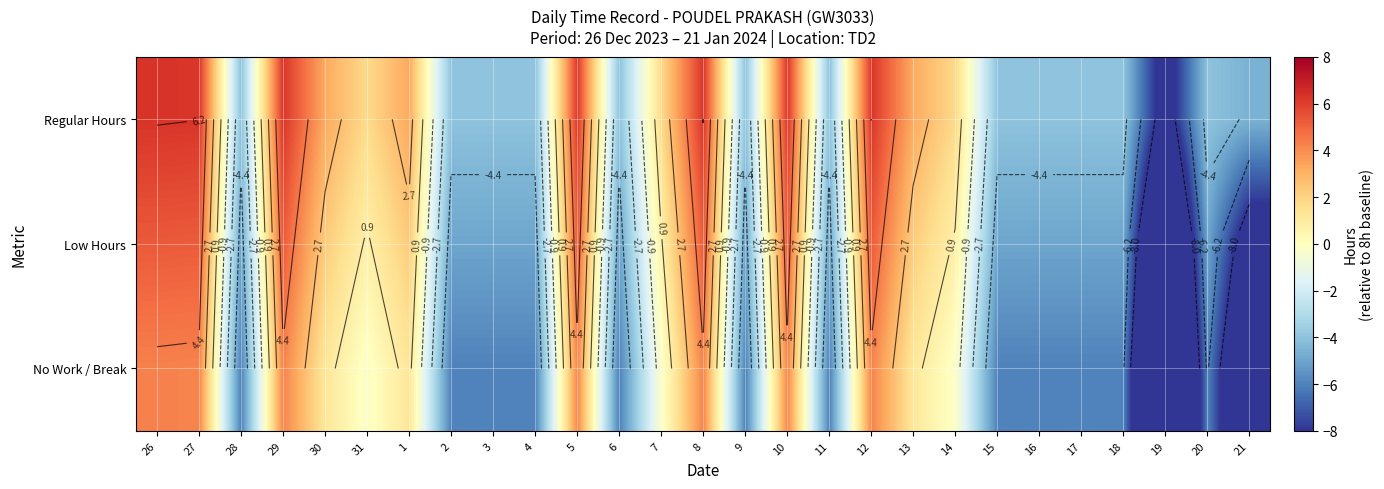

Which series has the largest range (max minus min)?

No Work / Break